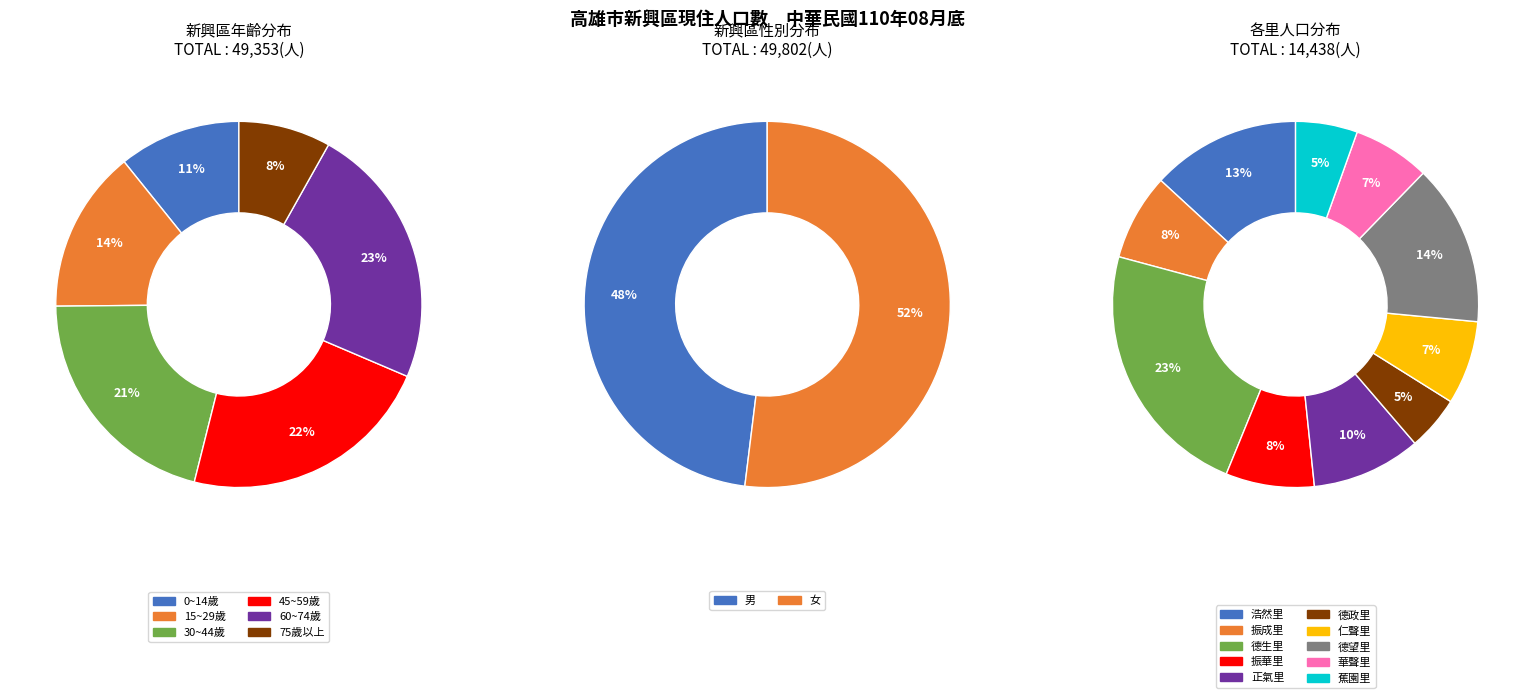

Is there a majority slice in this chart?

No